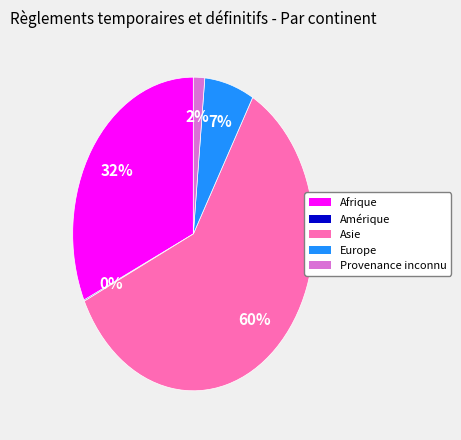

Which category has the biggest portion of the pie?

Asie